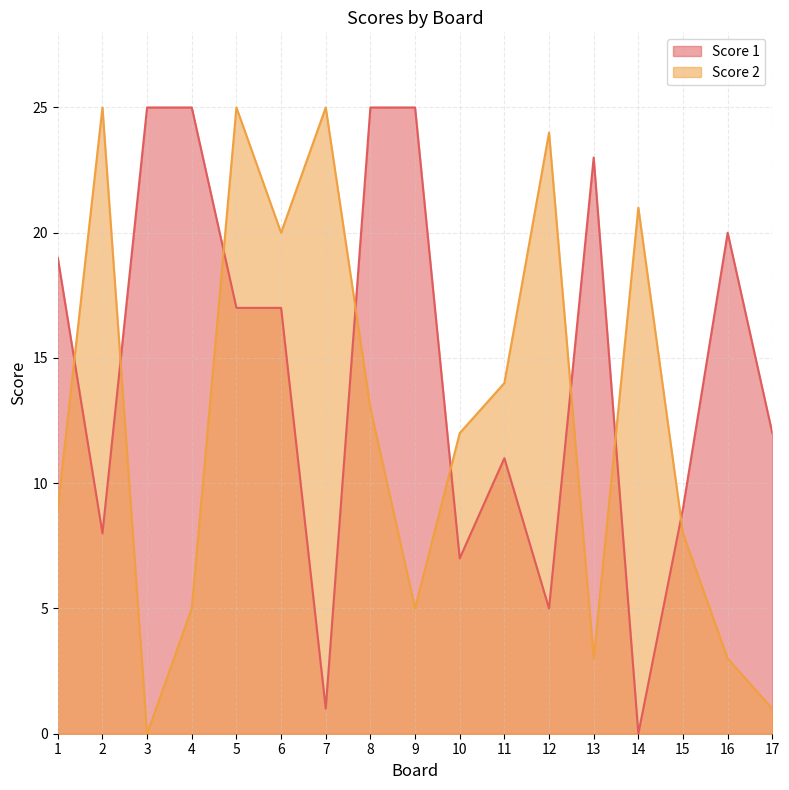

The Score 1 series shows 1 at 7. True or false?

False